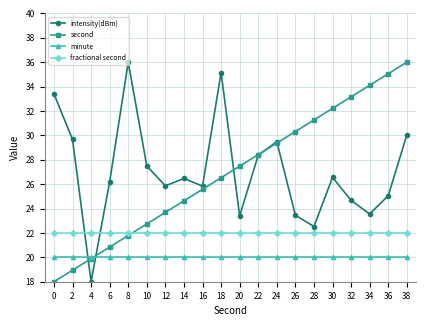

At 14, list the series in order from smallest to largest.

minute, fractional second, second, intensity(dBm)